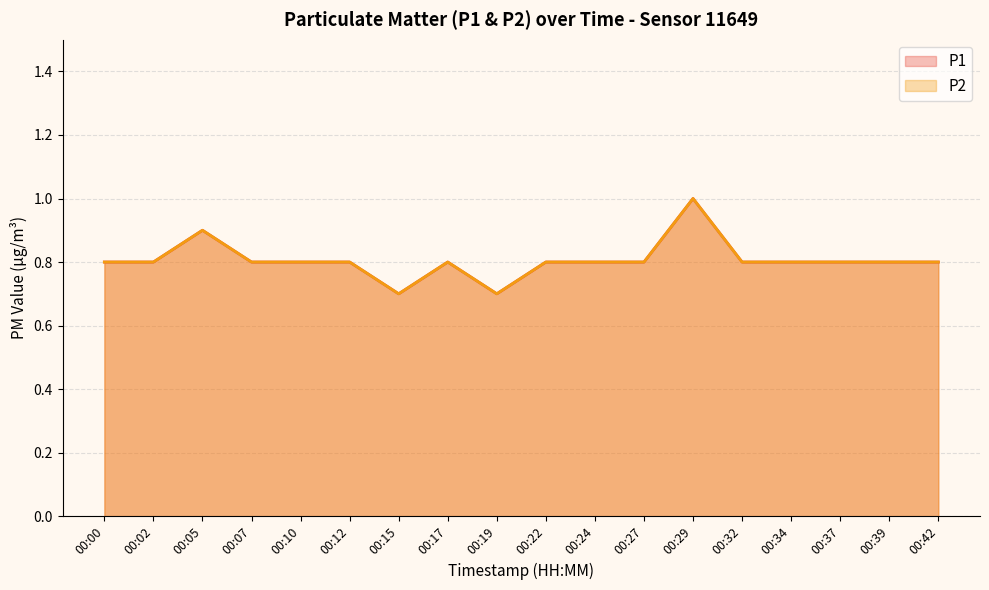

True or false: P1 has more than 1 points higher than both neighbors.

True